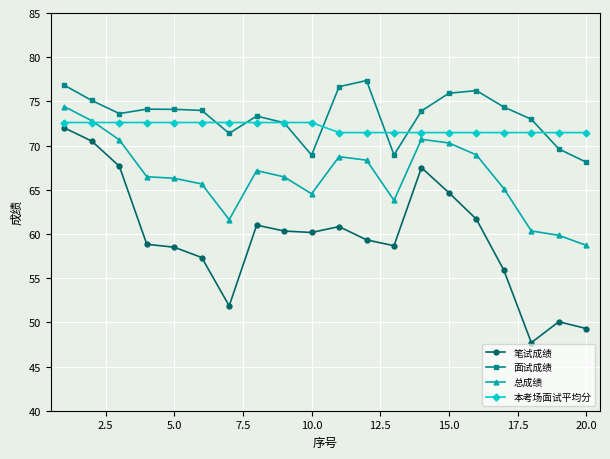

What is the highest value of the 笔试成绩 series?

72.0